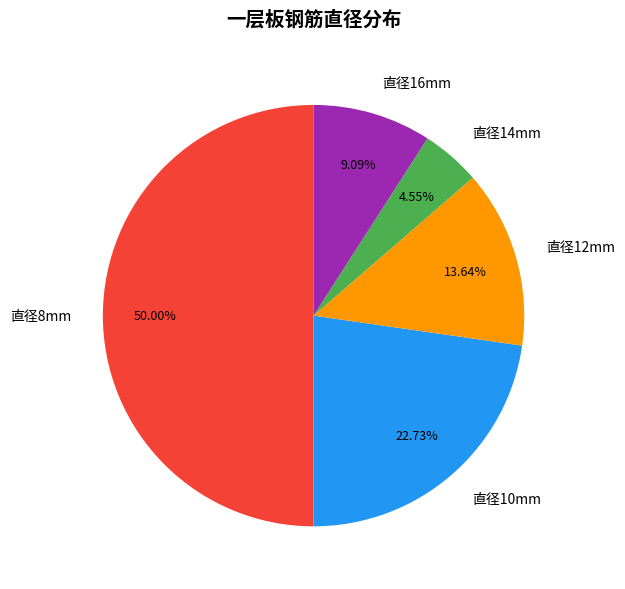

Between 直径14mm and 直径8mm, which is larger?

直径8mm